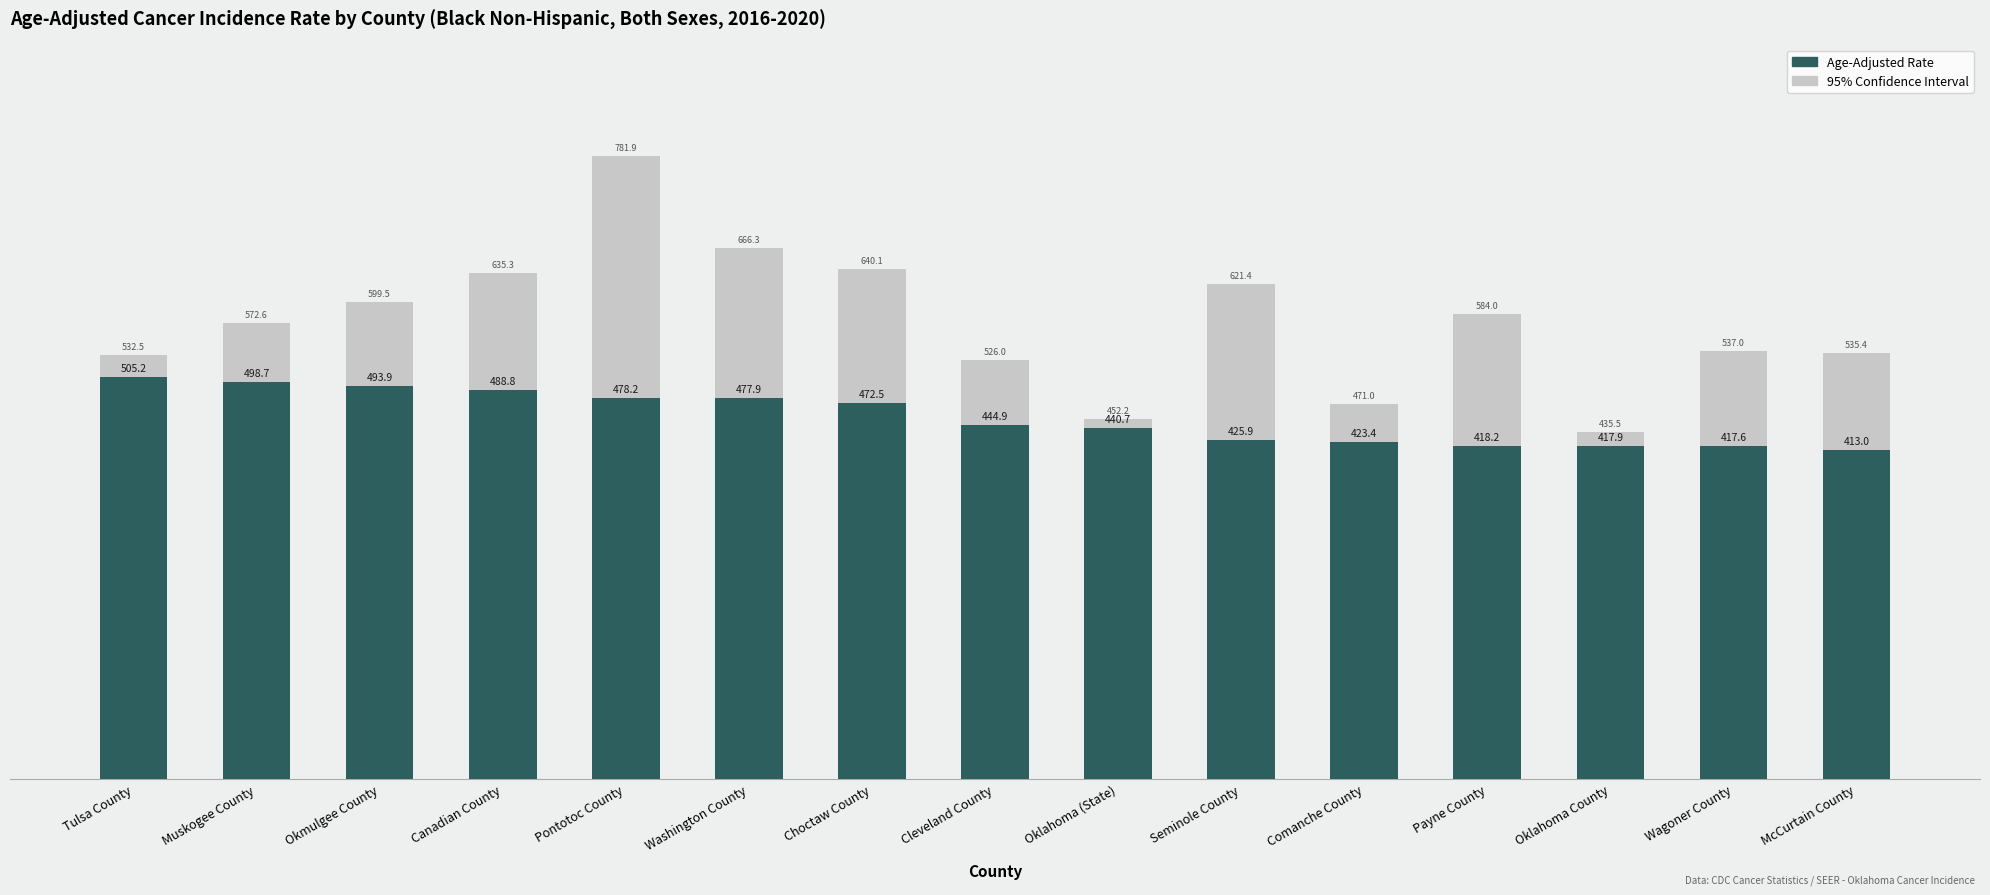

Reading right to left, transcribe all the data shown in this chart.

Upper 95% CI: McCurtain County=535.4	Wagoner County=537.0	Oklahoma County=435.5	Payne County=584.0	Comanche County=471.0	Seminole County=621.4	Oklahoma (State)=452.2	Cleveland County=526.0	Choctaw County=640.1	Washington County=666.3	Pontotoc County=781.9	Canadian County=635.3	Okmulgee County=599.5	Muskogee County=572.6	Tulsa County=532.5
Lower 95% CI: McCurtain County=312.8	Wagoner County=318.6	Oklahoma County=400.9	Payne County=288.3	Comanche County=379.3	Seminole County=279.4	Oklahoma (State)=429.5	Cleveland County=372.6	Choctaw County=340.6	Washington County=333.2	Pontotoc County=264.4	Canadian County=366.7	Okmulgee County=403.6	Muskogee County=432.2	Tulsa County=478.8
Age-Adjusted Rate: McCurtain County=413.0	Wagoner County=417.6	Oklahoma County=417.9	Payne County=418.2	Comanche County=423.4	Seminole County=425.9	Oklahoma (State)=440.7	Cleveland County=444.9	Choctaw County=472.5	Washington County=477.9	Pontotoc County=478.2	Canadian County=488.8	Okmulgee County=493.9	Muskogee County=498.7	Tulsa County=505.2